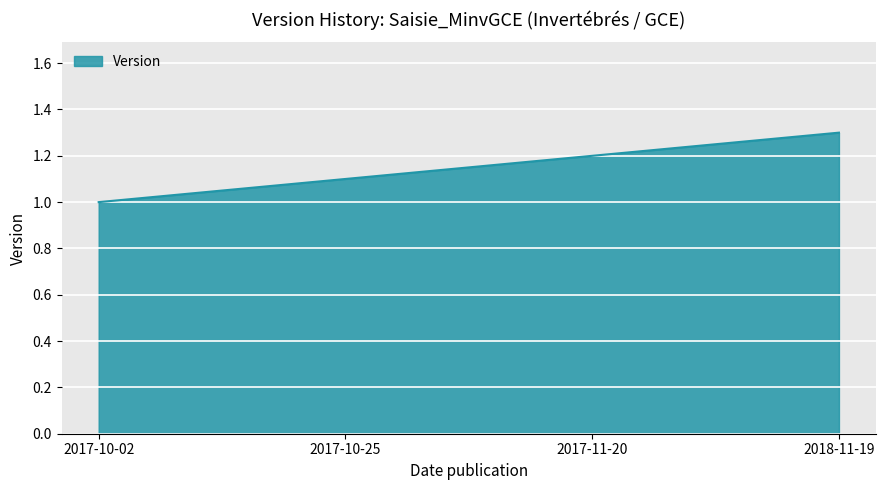

Count the number of data series in this chart.

1